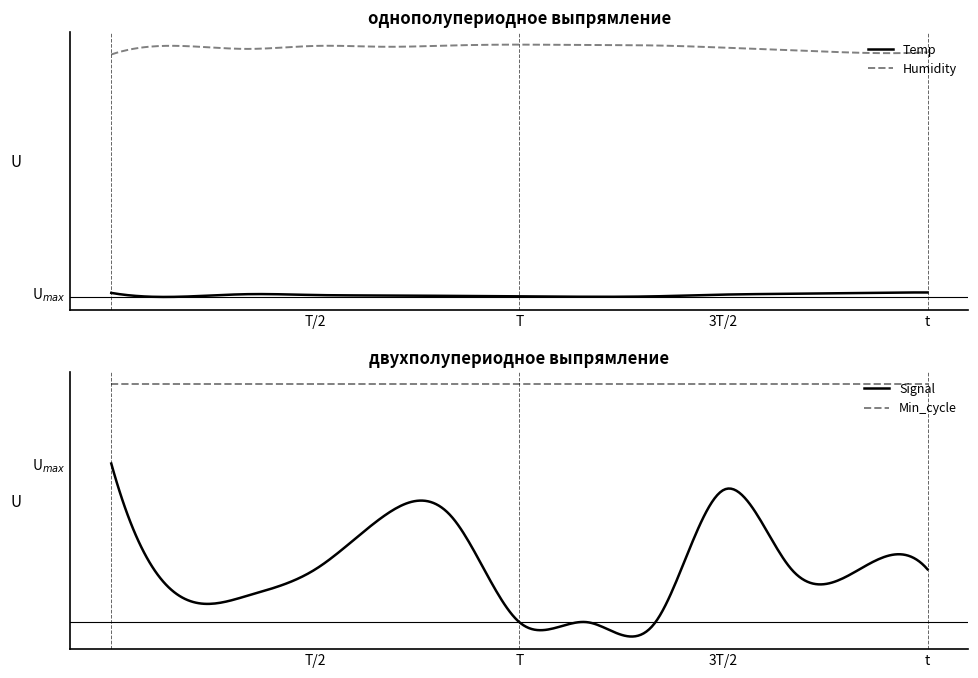

How many lines are shown in the chart?

4